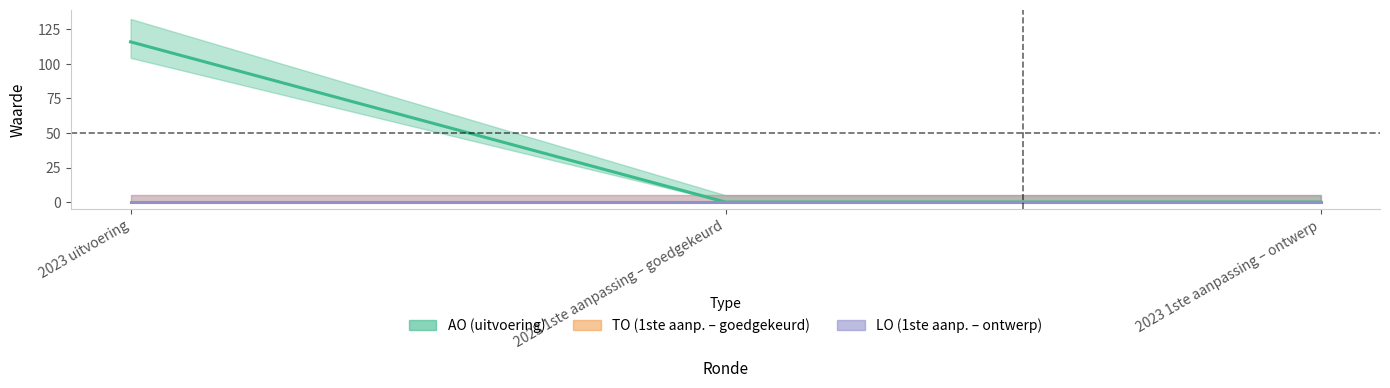

Rank the categories by AO value from lowest to highest.

2023 1ste aanpassing – goedgekeurd, 2023 1ste aanpassing – ontwerp, 2023 uitvoering